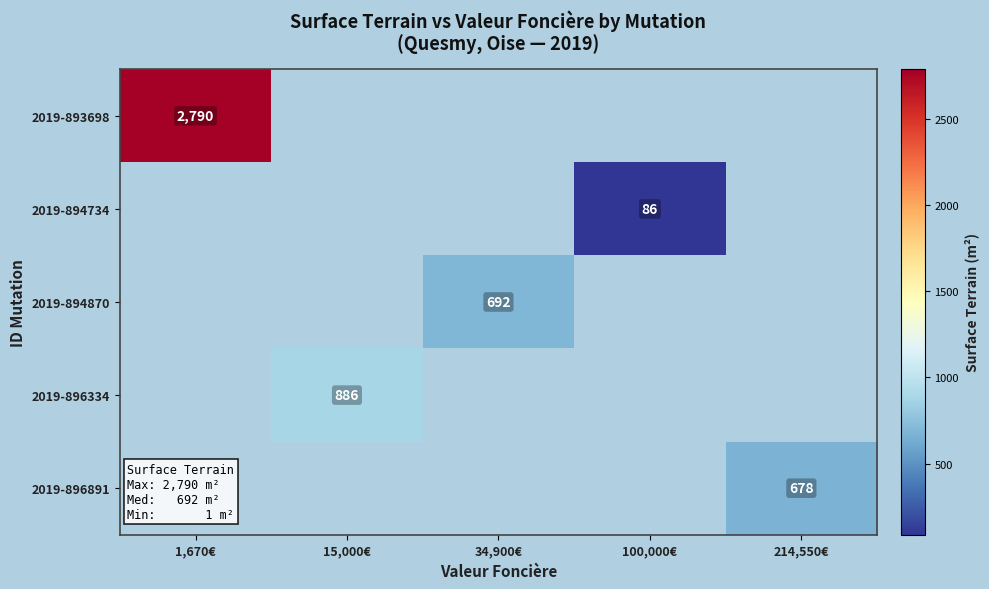

The value of 2019-894870 at 34,900€ is 692. True or false?

True